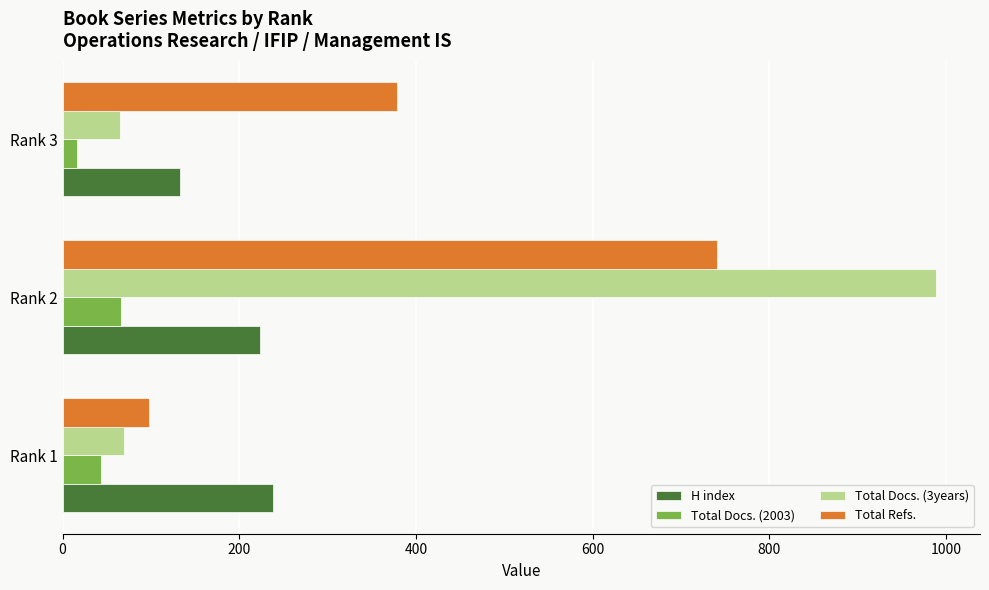

Where is Total Docs. (3years) nearest to the value 527?

Rank 1